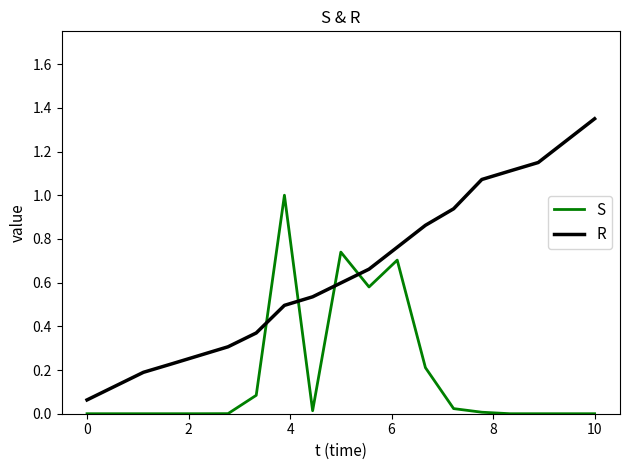

What is the difference between the maximum and minimum values in the R series?

1.3